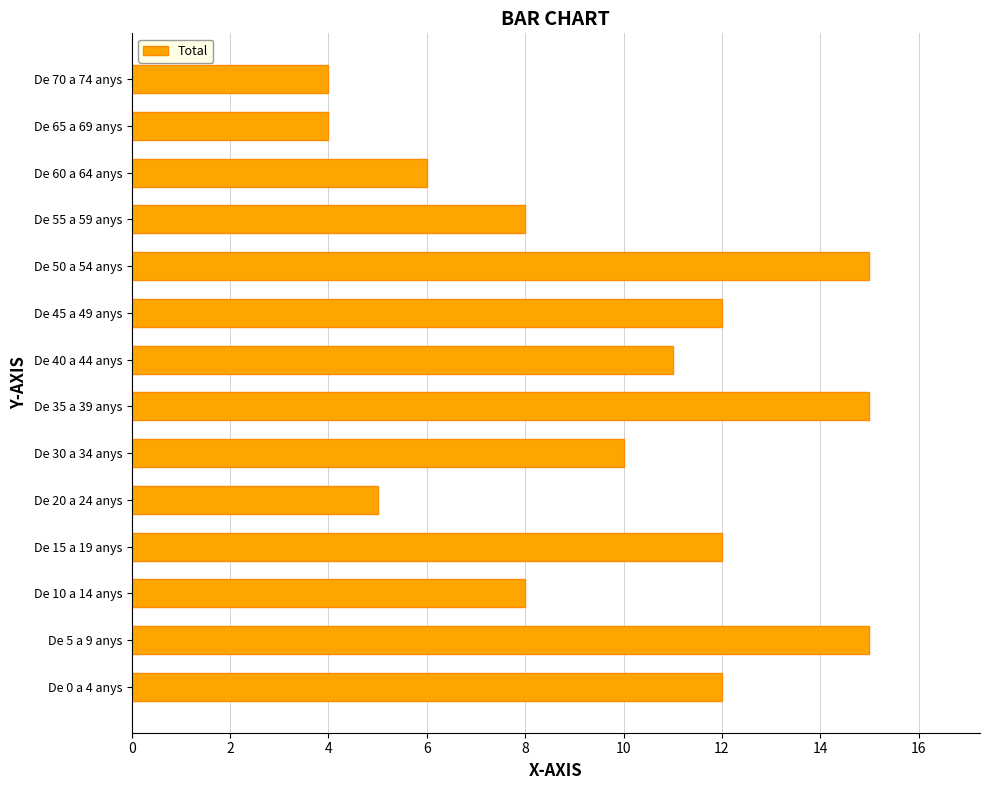

What is the maximum value shown in the chart?

15